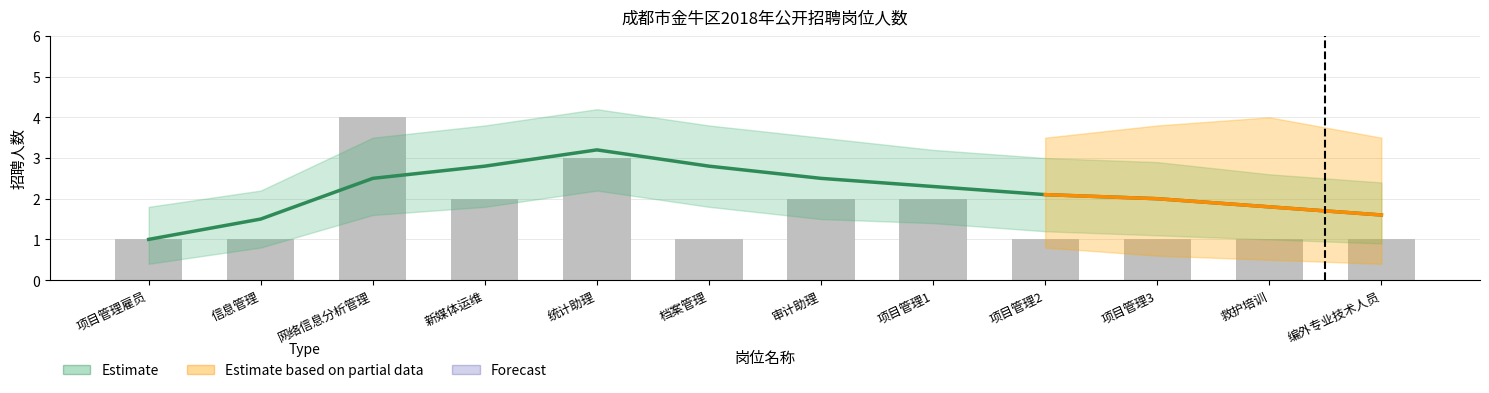

What is the value of the 4th bar from the left?

2